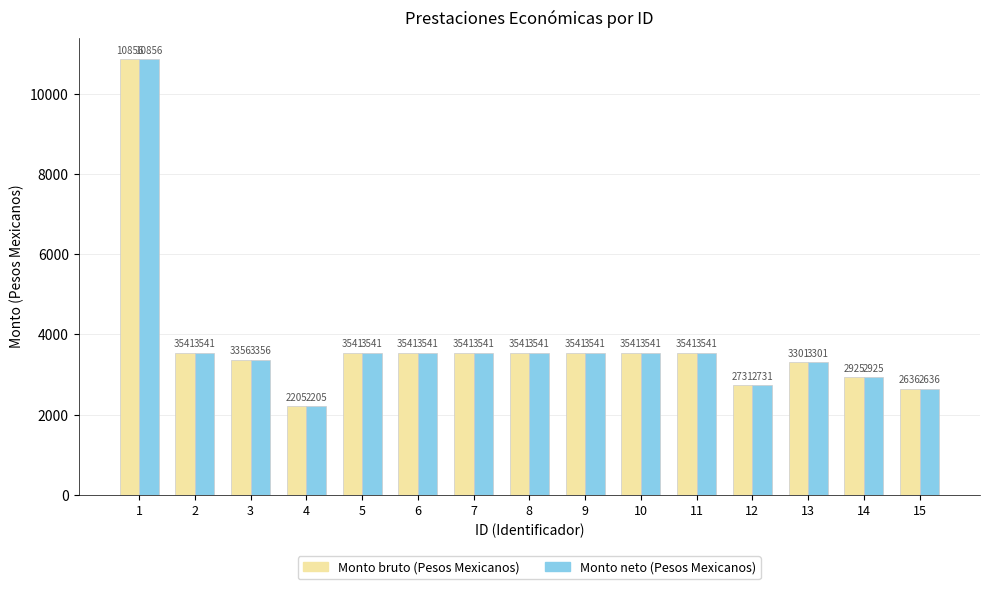

How many bars are there in total?

30